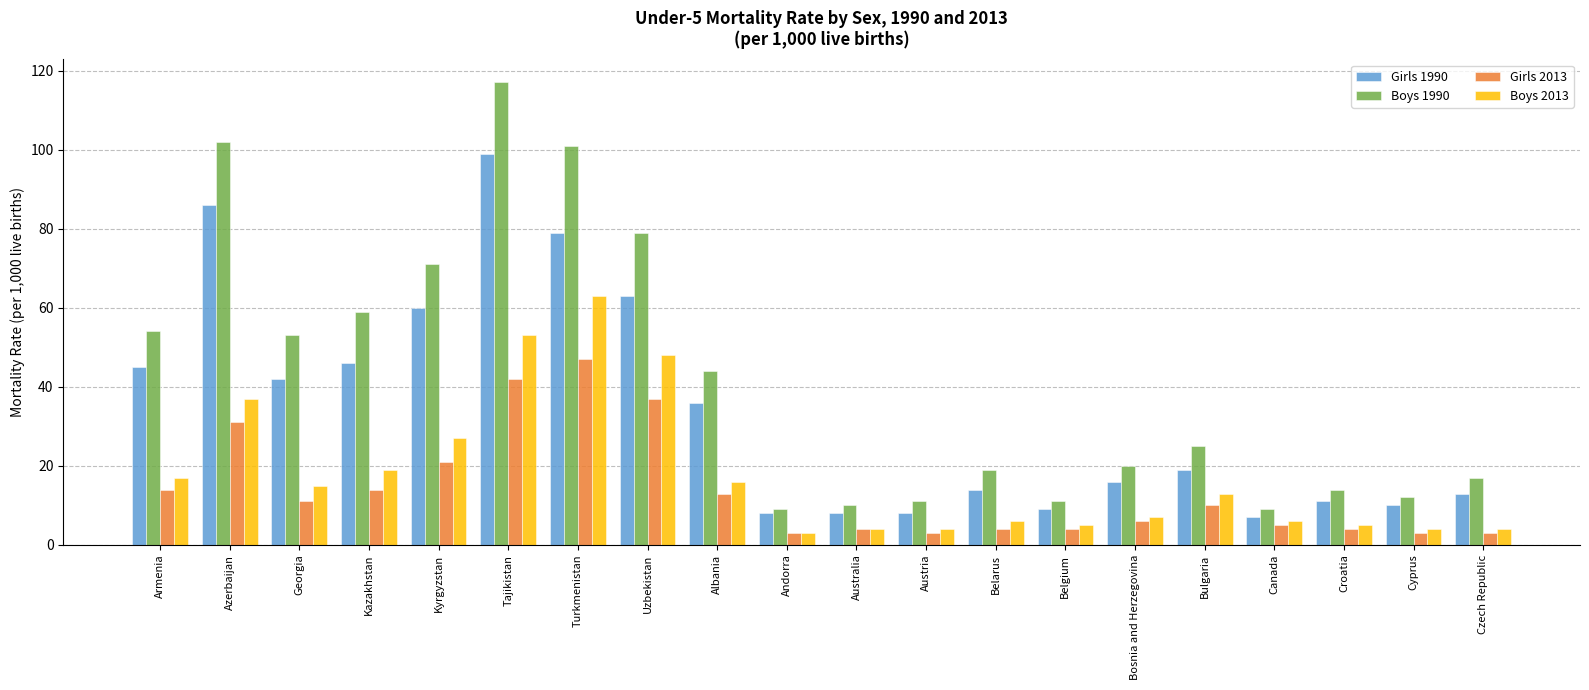

Does the chart contain stacked bars?

No